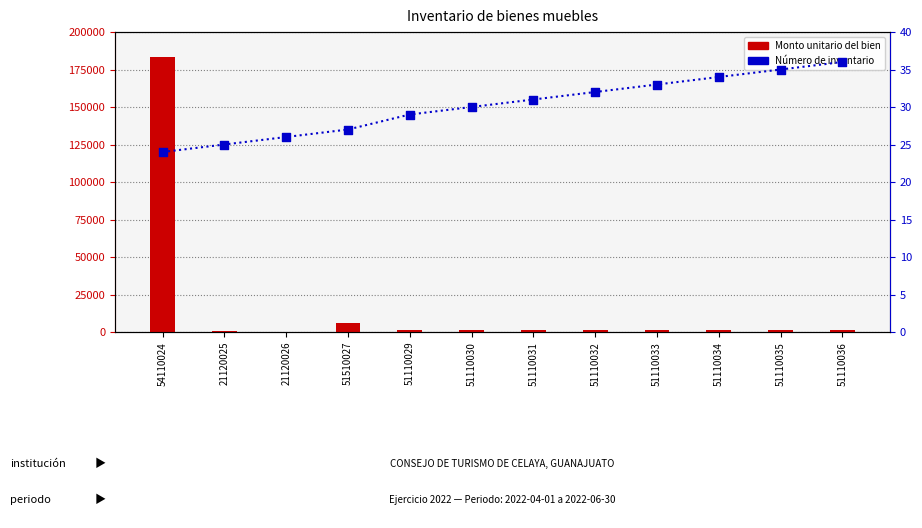

What is the total value across all series at 51110032?

1380.8